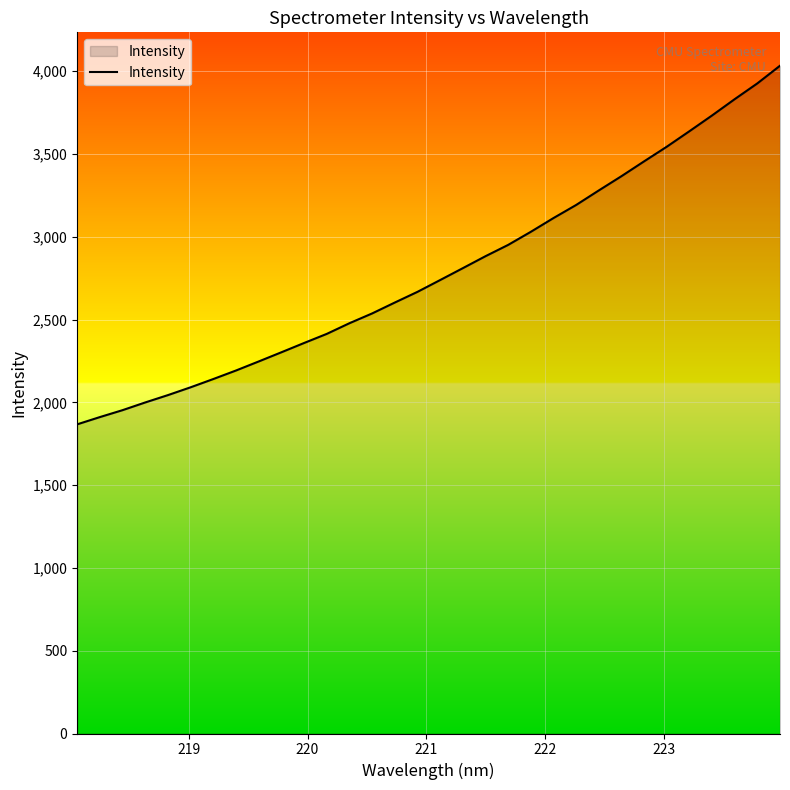

What is the difference between the maximum and minimum values?

2165.7